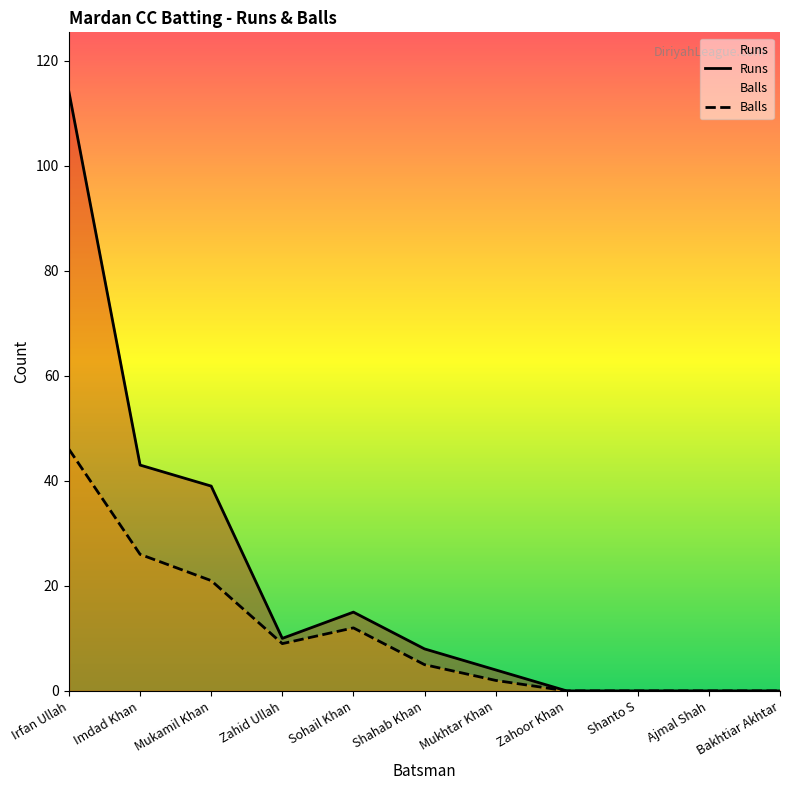

What is the average value of the Runs series?

21